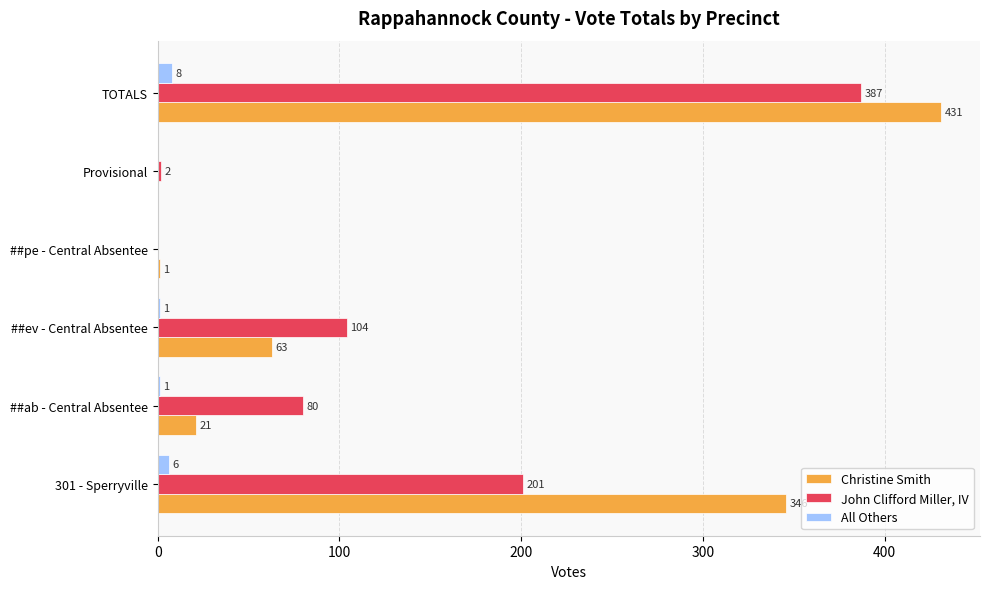

The Christine Smith series shows 0 at Provisional. True or false?

True